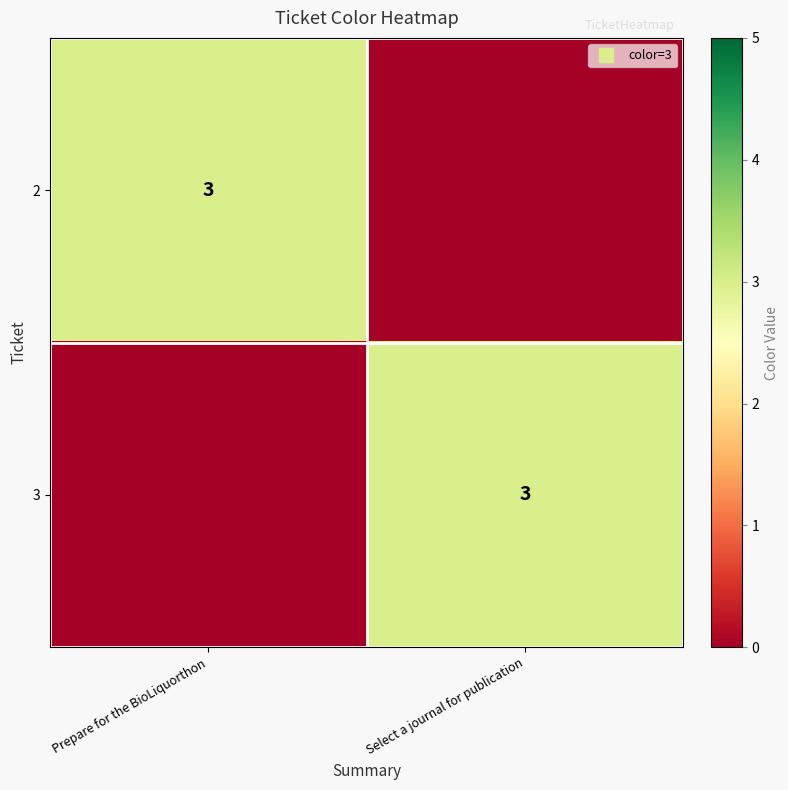

What is the greatest value displayed?

3